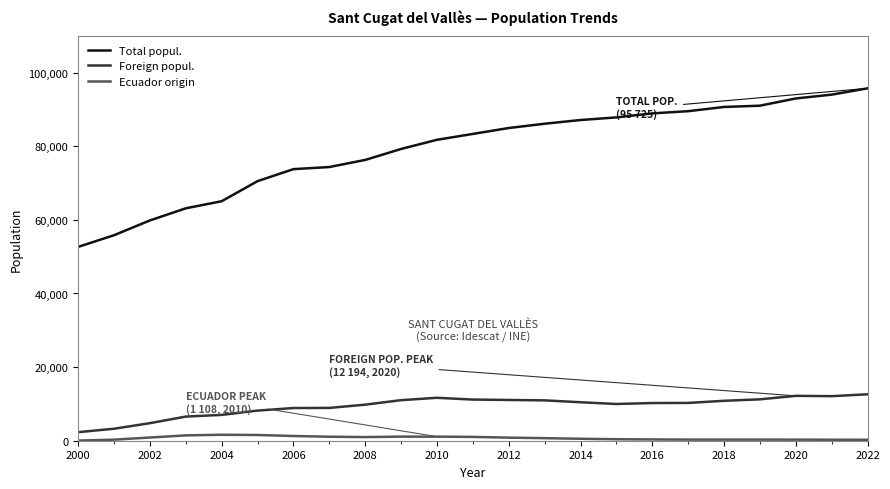

What is the maximum value shown in the chart?

95725